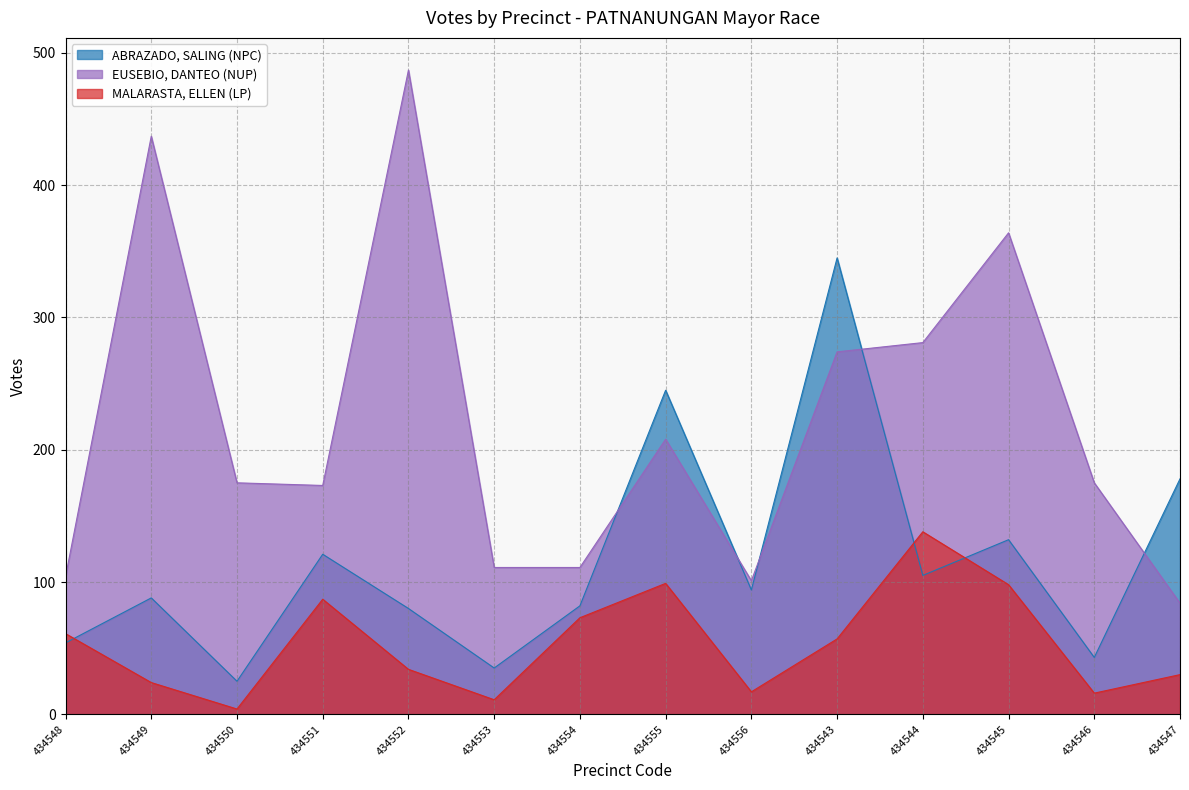

What is the spread (max minus min) of values at 434545?

266